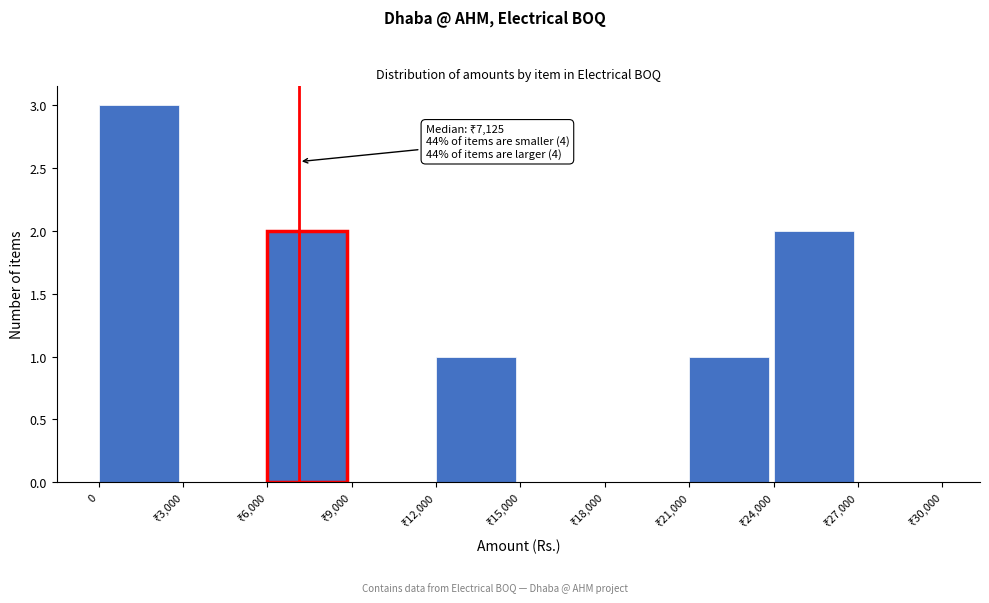

What is the greatest value displayed?

3